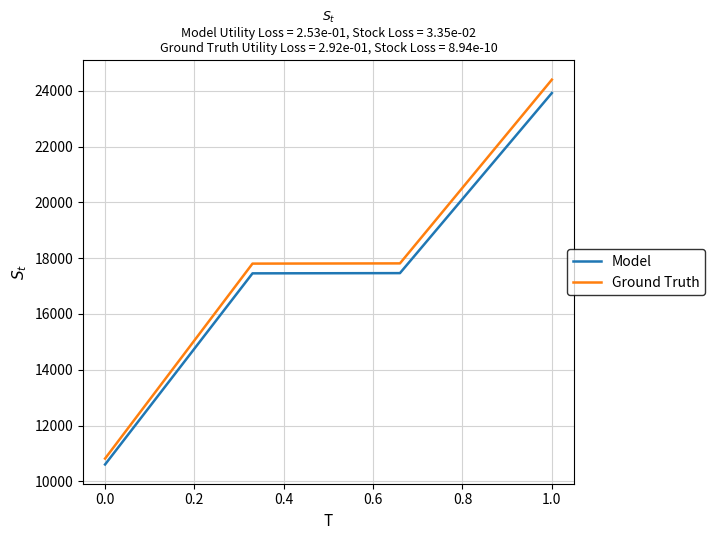

Rank the series by their maximum value, from lowest to highest.

Model, Ground Truth